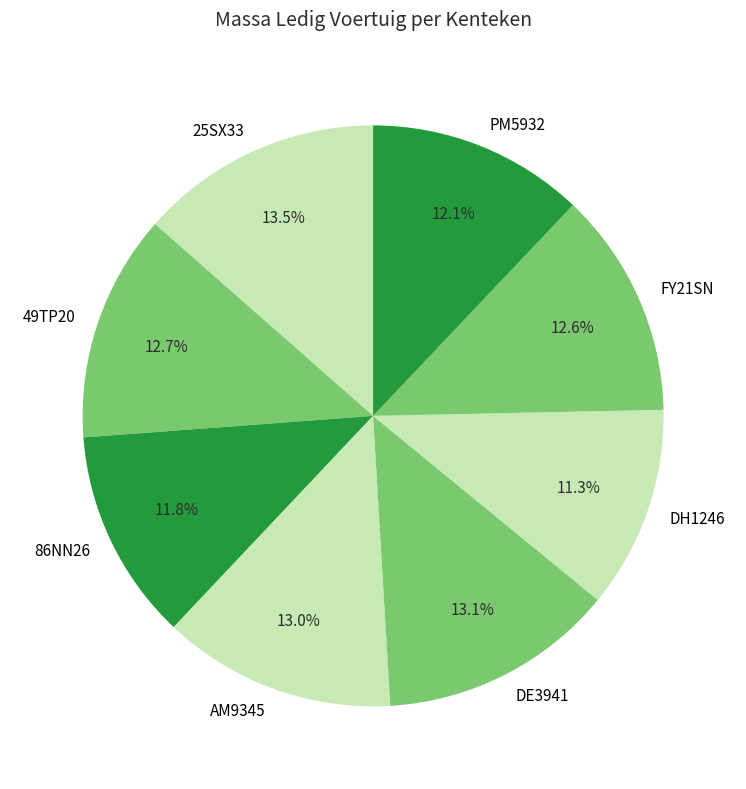

What portion of the pie excludes AM9345?

87.0%